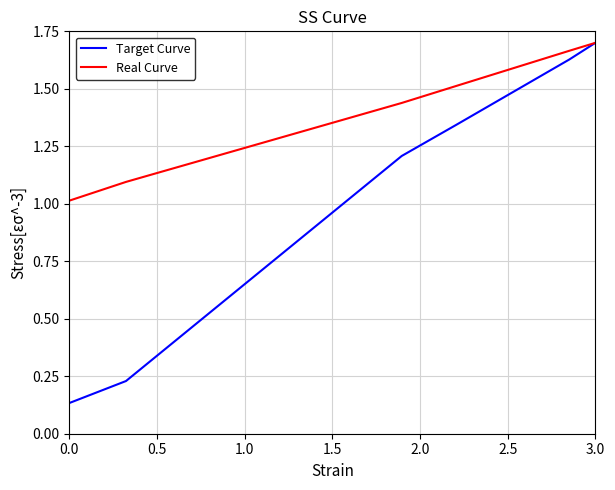

The Real Curve series shows 1.4 at 1.5. True or false?

True